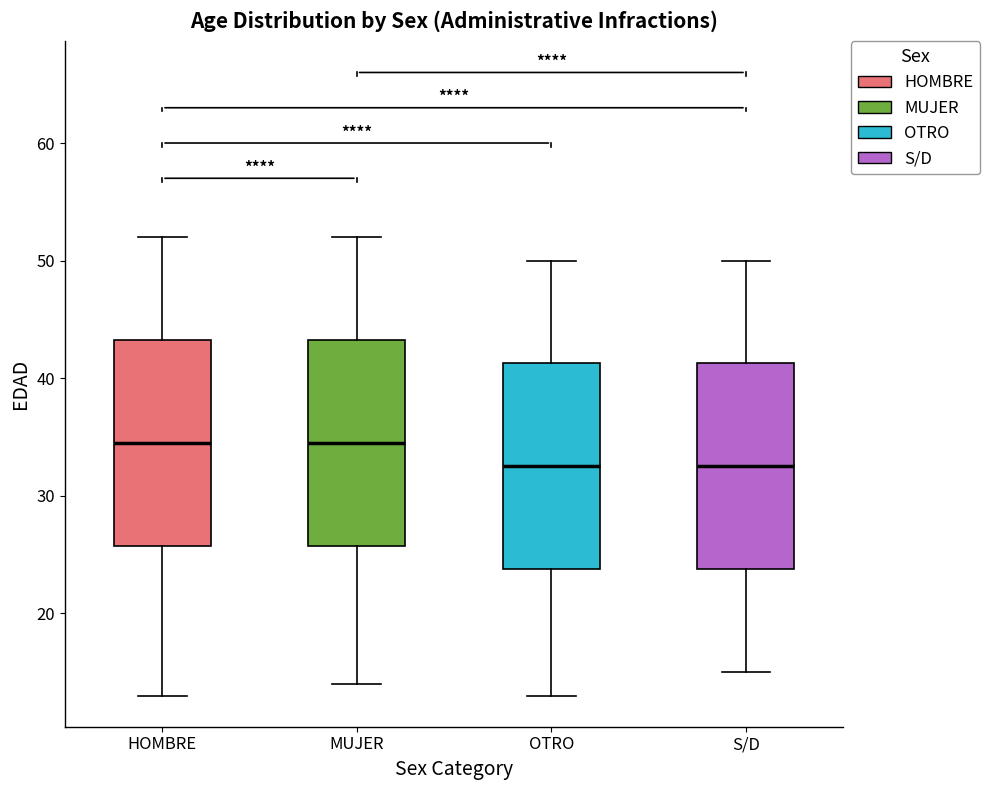

Reading left to right, transcribe this box plot: for each box, give where its median line is, the range the box spans, and where its two whiskers end, as read against the y-axis. The values are not printed on the chart, so give them approximately, as read against the axis.

HOMBRE: median 35, box 26 to 43, whiskers 13 to 52
MUJER: median 35, box 26 to 43, whiskers 14 to 52
OTRO: median 33, box 24 to 41, whiskers 13 to 50
S/D: median 33, box 24 to 41, whiskers 15 to 50